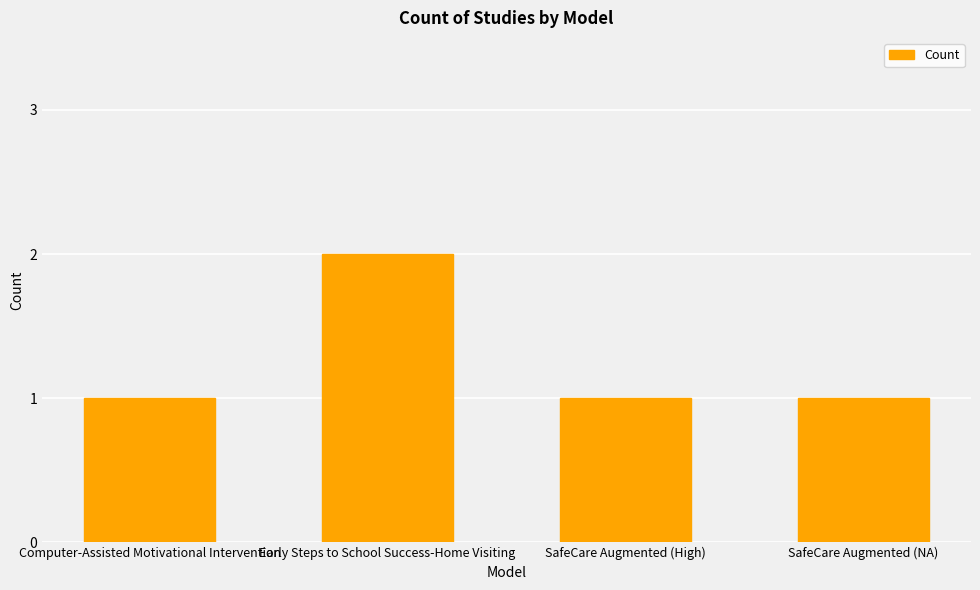

What is the average value?

1